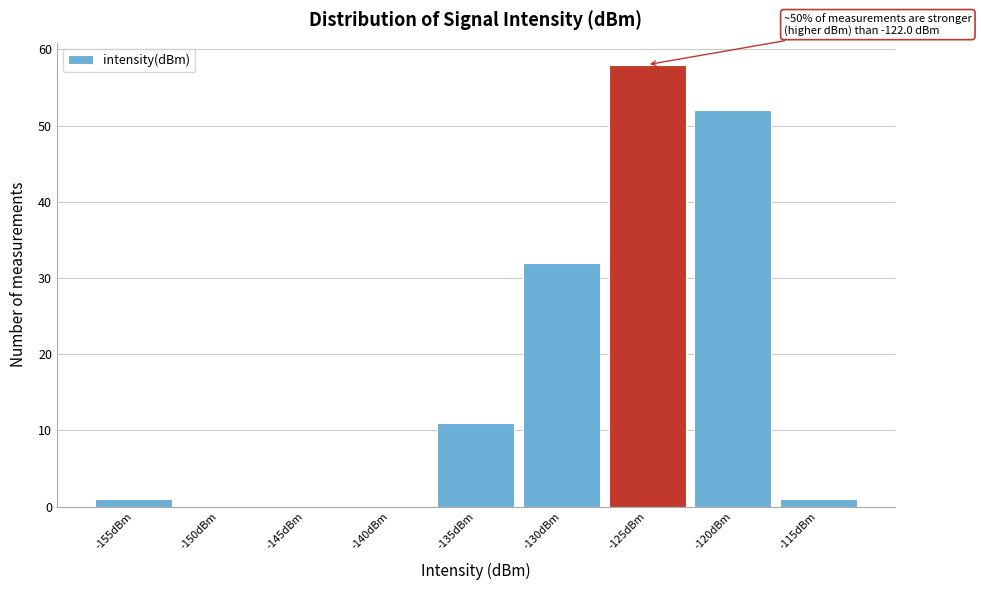

Reading right to left, what are all the values shown in this chart?

-115dBm=1	-120dBm=52	-125dBm=58	-130dBm=32	-135dBm=11	-140dBm=0	-145dBm=0	-150dBm=0	-155dBm=1